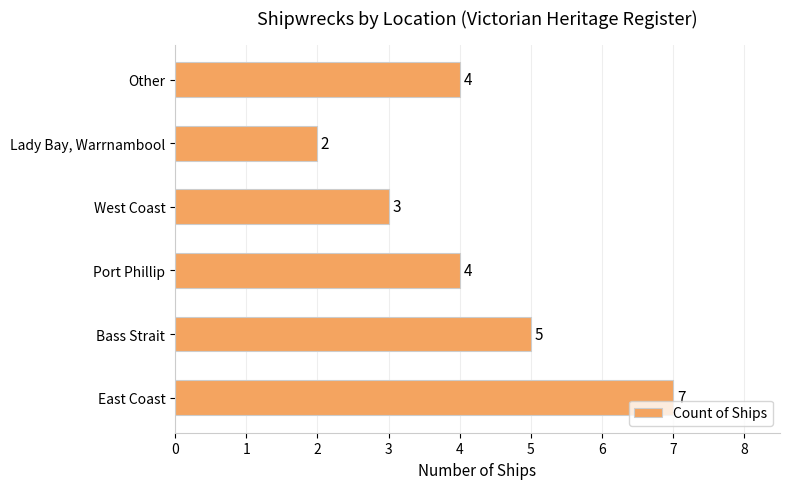

How many bars are there in total?

6